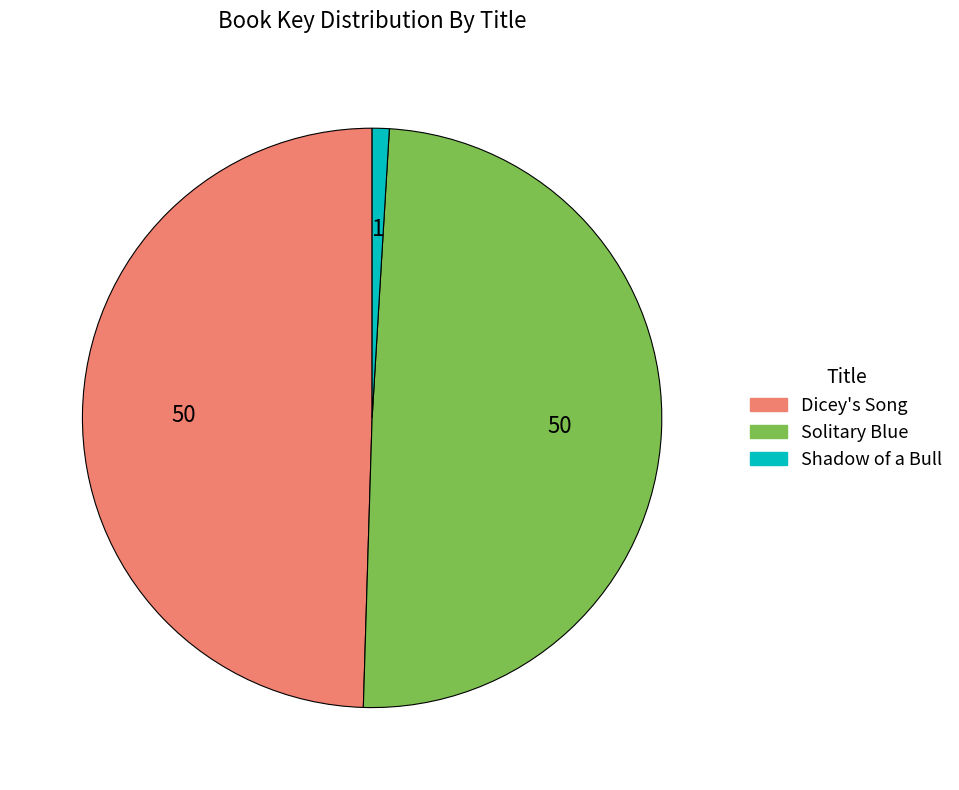

Which category has the smallest portion of the pie?

Shadow of a Bull